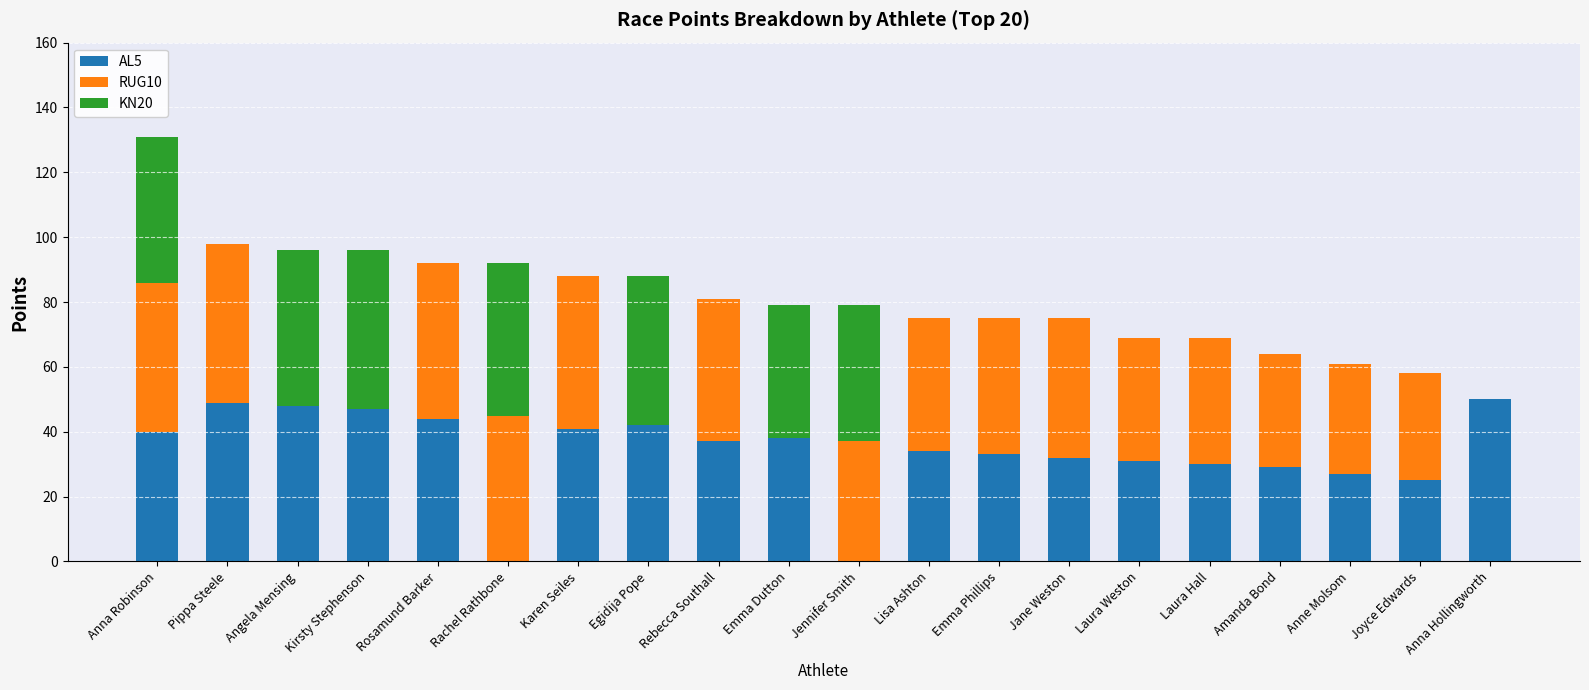

At which category is the sum across all series the highest?

Anna Robinson